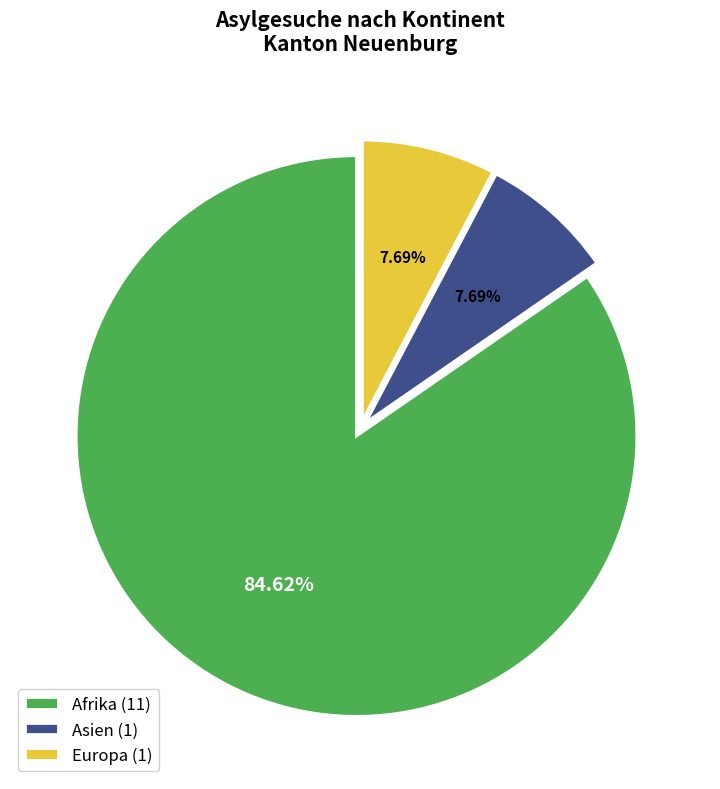

Does any single category account for the majority?

Yes